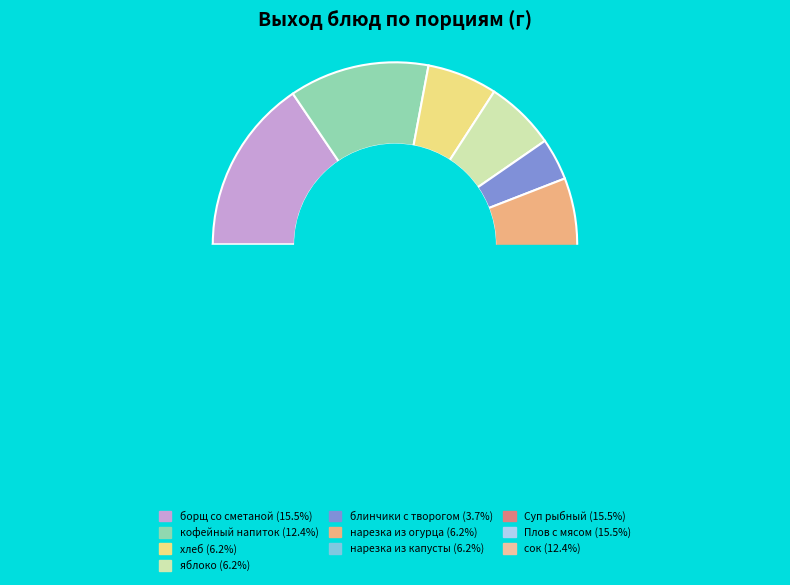

What is the change in value from нарезка из капусты to Суп рыбный?

+150